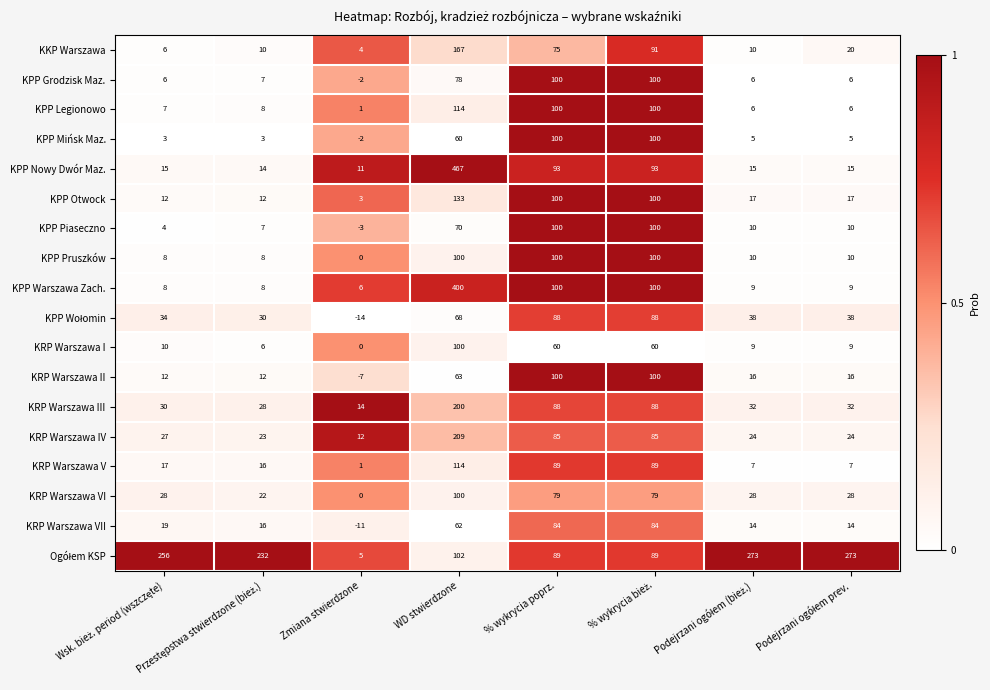

What is the highest value of the KRP Warszawa III series?

200